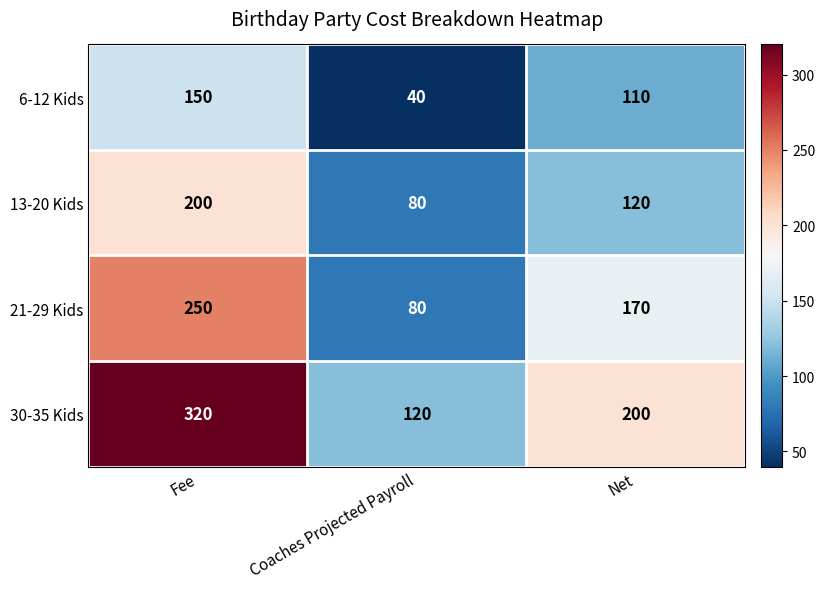

Rank the series by their average value, from lowest to highest.

6-12 Kids, 13-20 Kids, 21-29 Kids, 30-35 Kids